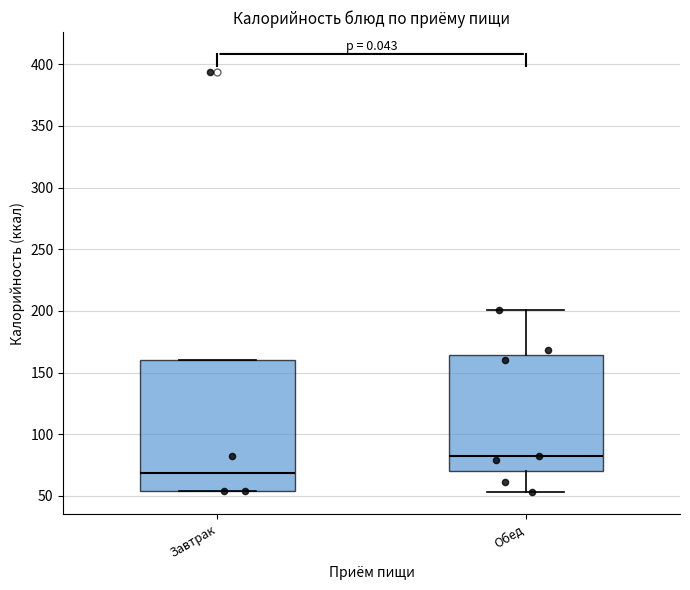

Which box's median line is the highest?

Обед